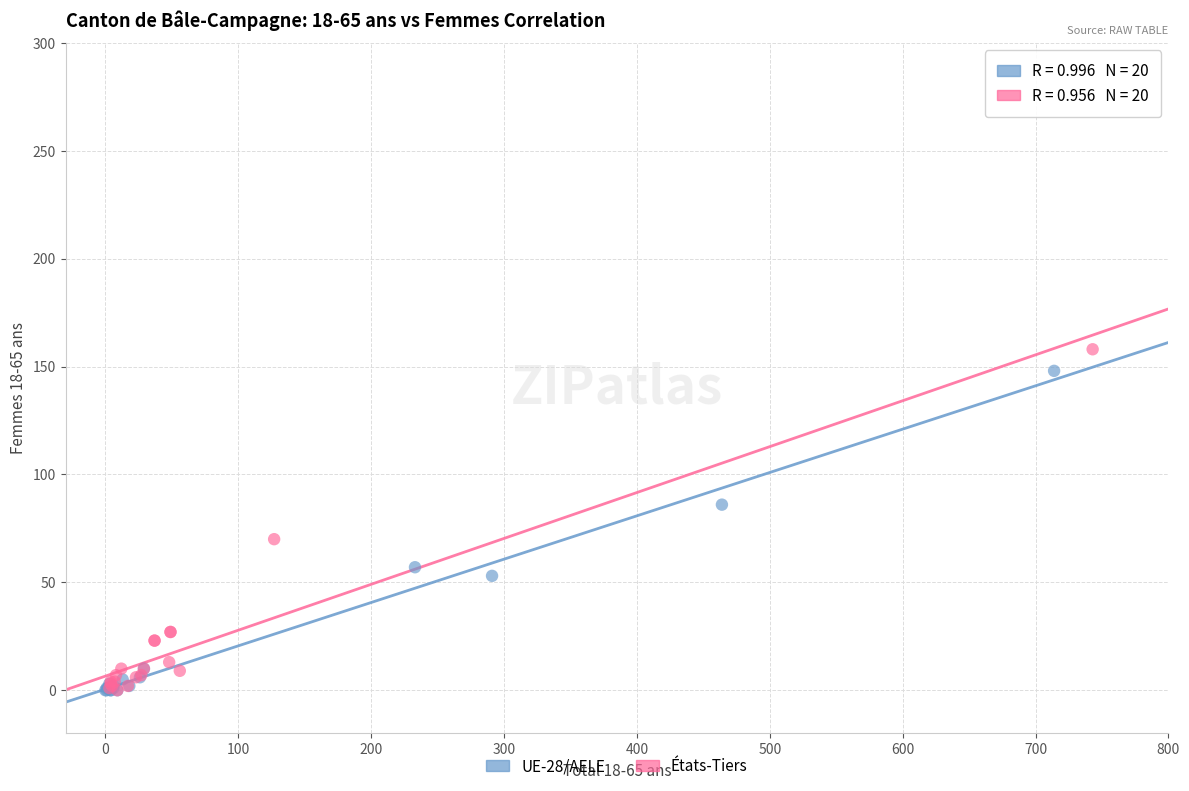

Which series has the widest spread of Y values?

États-Tiers